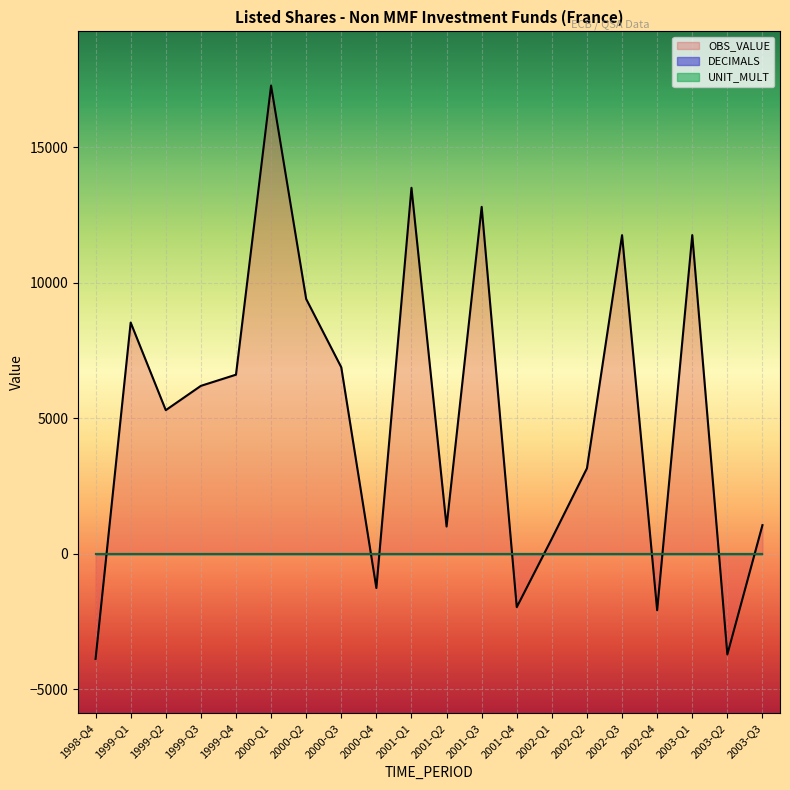

Does the chart display data point markers on the line(s)?

No